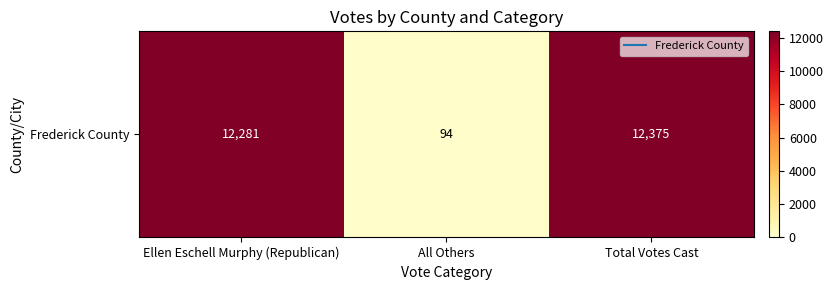

What is the ratio of the value at Total Votes Cast to the value at All Others?

131.6